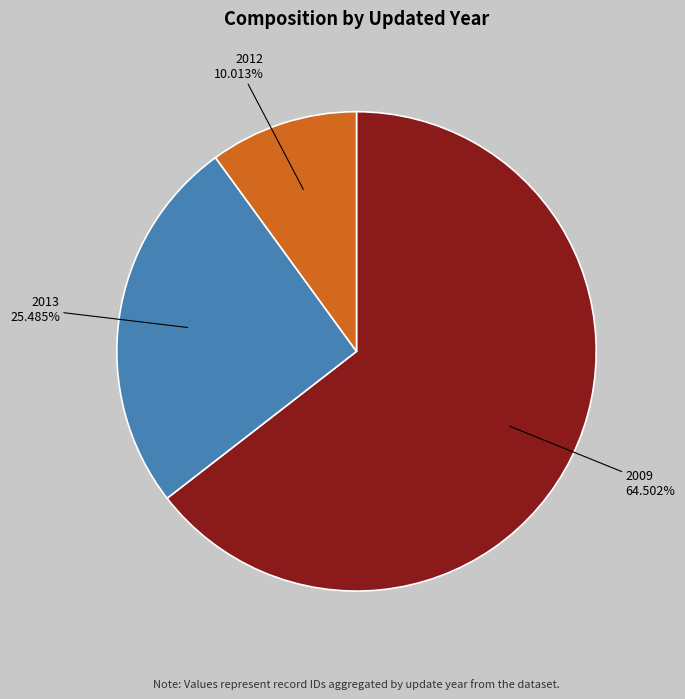

Approximately how many times larger is the value at 2009 compared to 2013?

2.5